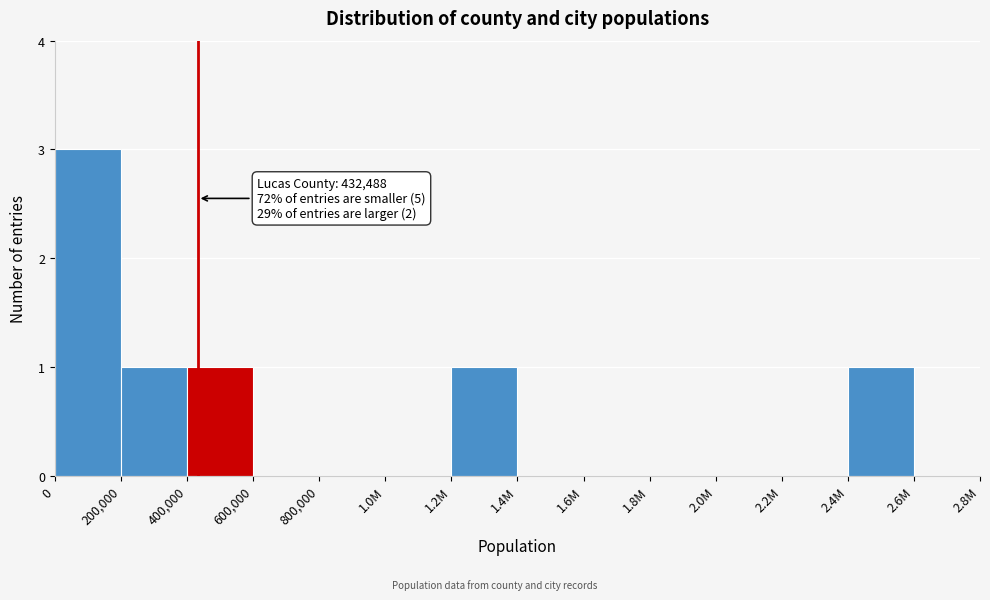

Reading left to right, what are all the values shown in this chart?

0=3	200,000=1	400,000=1	600,000=0	800,000=0	1.0M=0	1.2M=1	1.4M=0	1.6M=0	1.8M=0	2.0M=0	2.2M=0	2.4M=1	2.6M=0